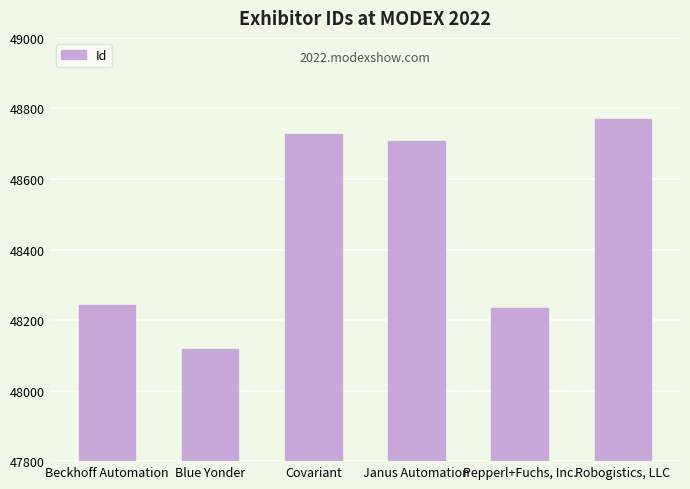

List the labels in order of value, smallest first.

Blue Yonder, Pepperl+Fuchs, Inc., Beckhoff Automation, Janus Automation, Covariant, Robogistics, LLC